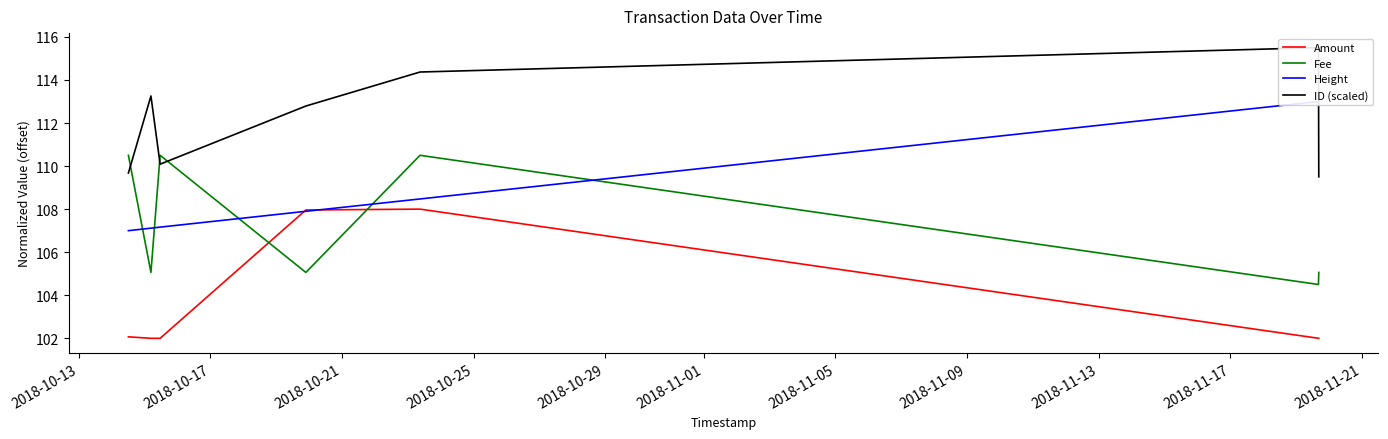

Which series has the largest total across all categories?

ID (scaled)